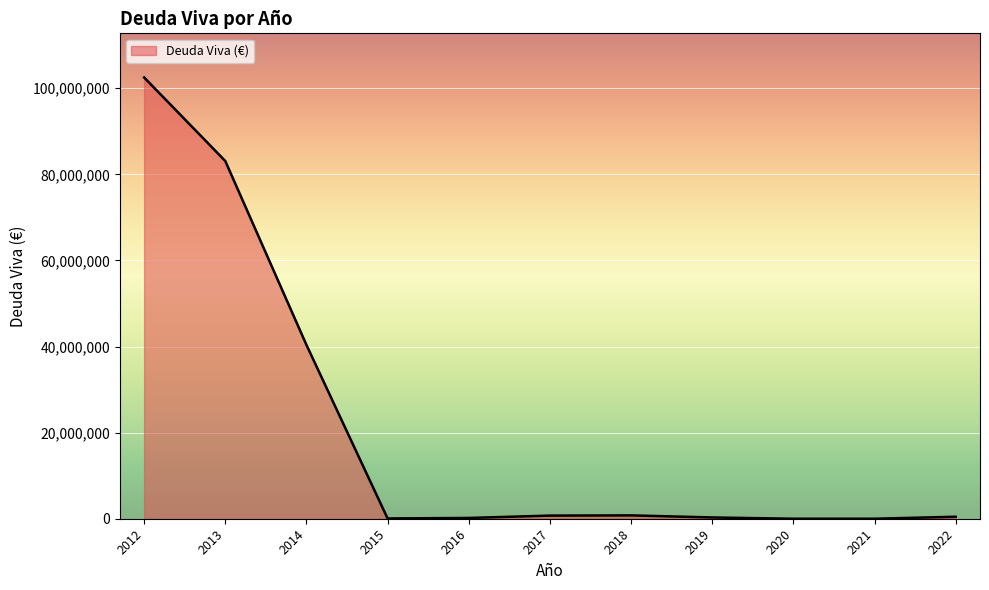

What is the greatest value displayed?

102507000